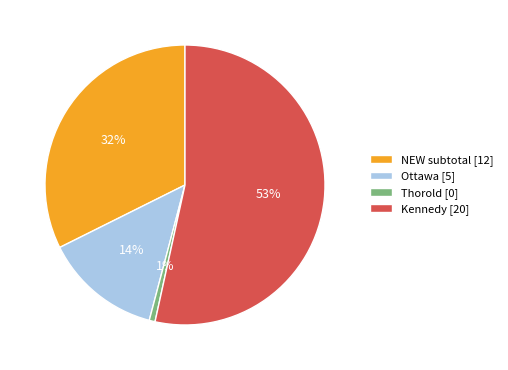

True or false: Kennedy accounts for 53% of the total.

True